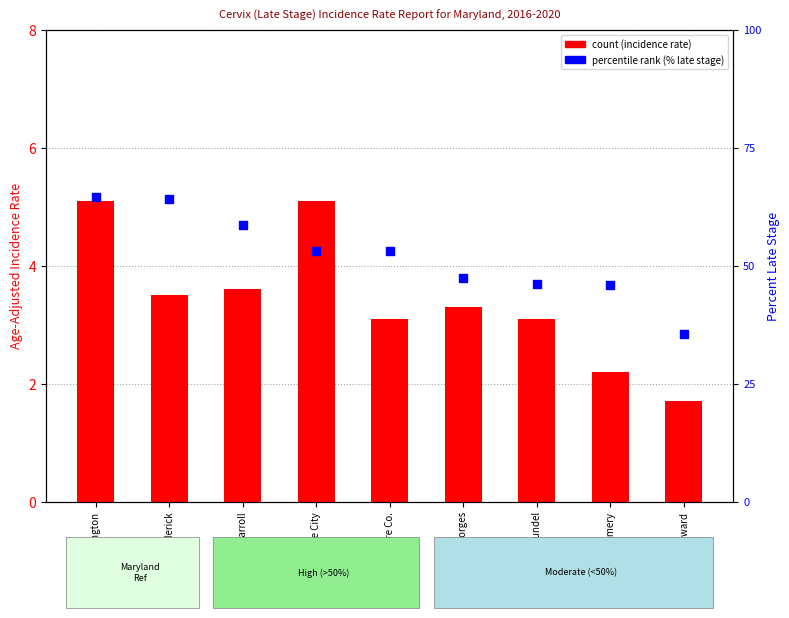

Which series reaches the maximum Y coordinate?

percentile rank within the sample